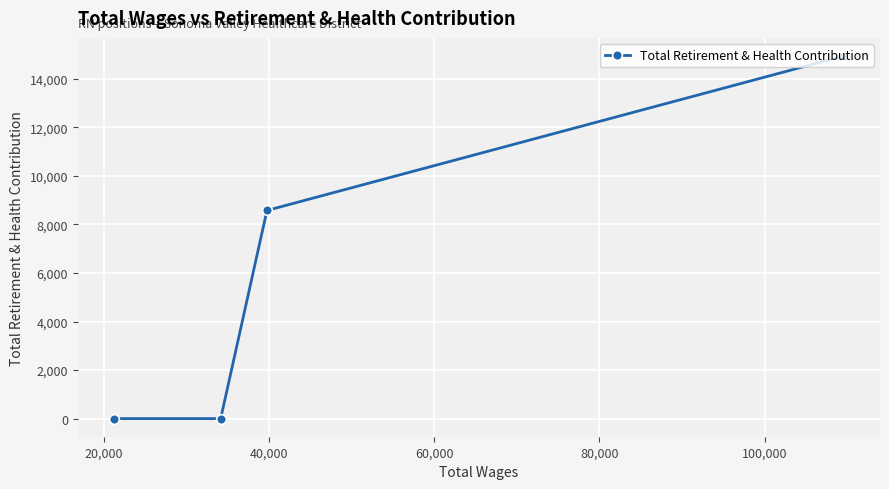

Reading left to right, extract all data points from this chart.

0	0	8576	14940